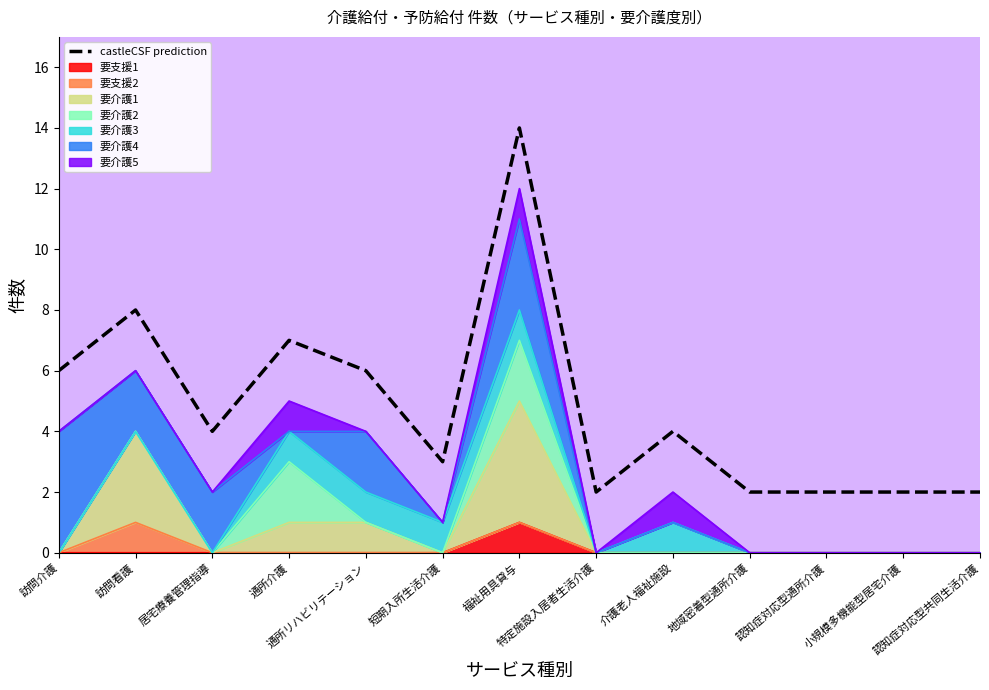

The chart shows a value of 10 at 訪問介護. True or false?

False